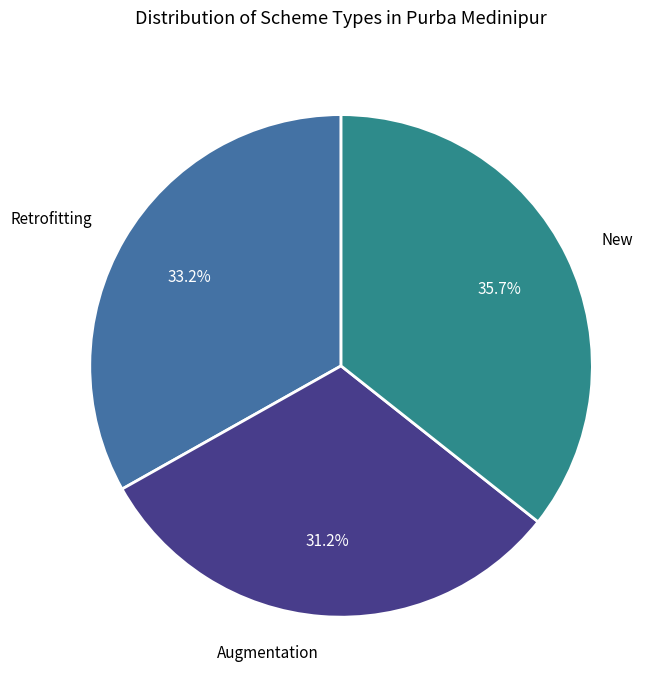

Rank the categories by value from lowest to highest.

Augmentation, Retrofitting, New